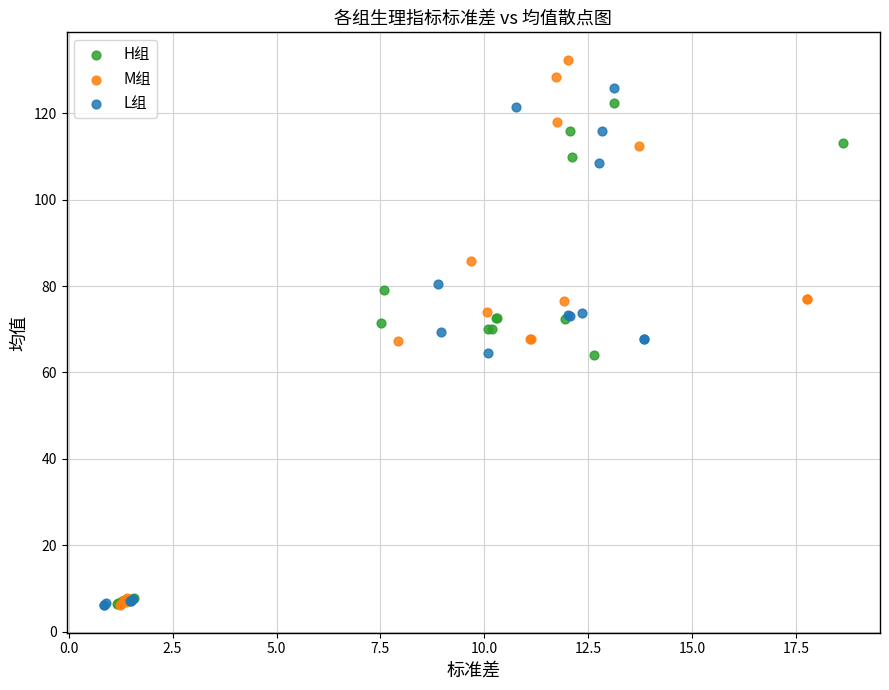

What are all the series names shown in the legend?

H组, M组, L组